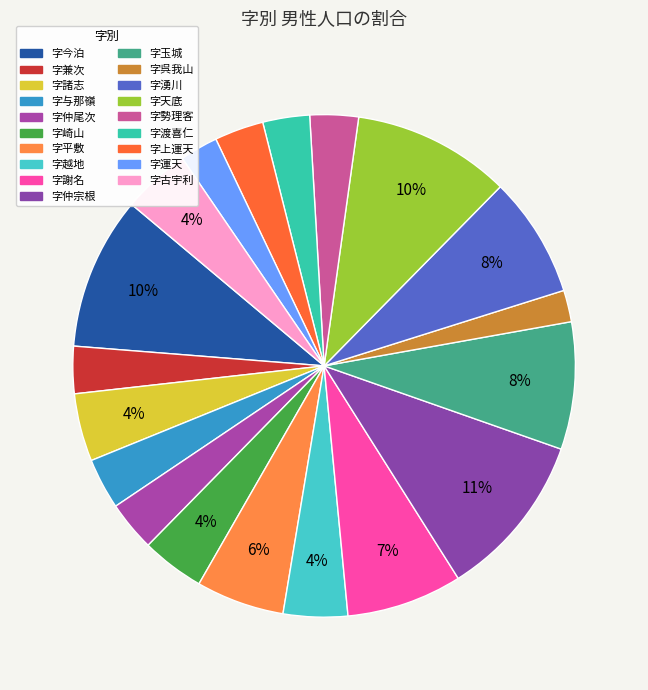

Count the number of slices in the pie.

19